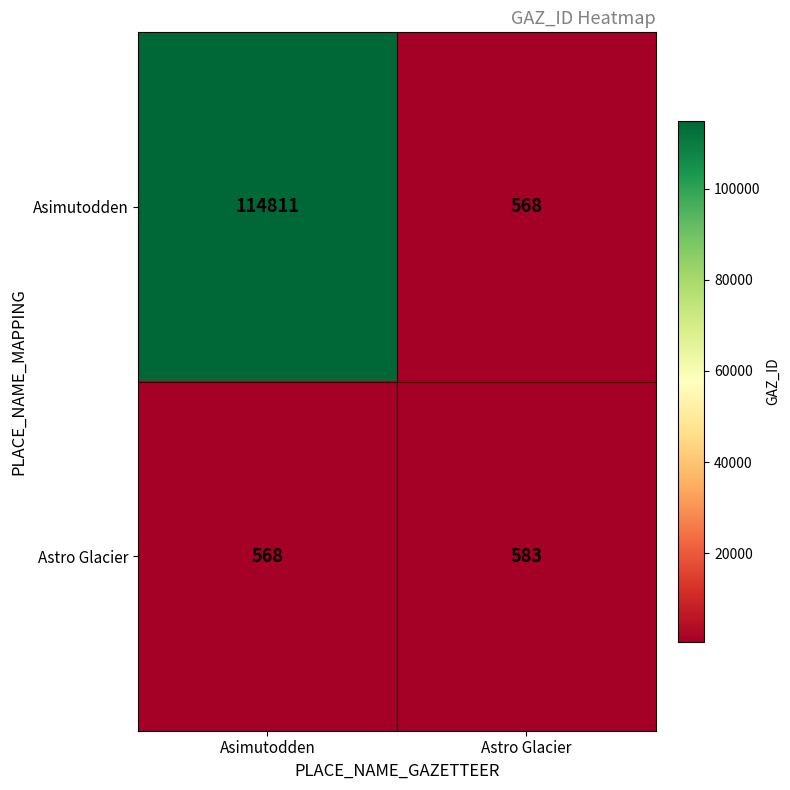

Between Asimutodden and Astro Glacier, which series saw the biggest shift?

Asimutodden